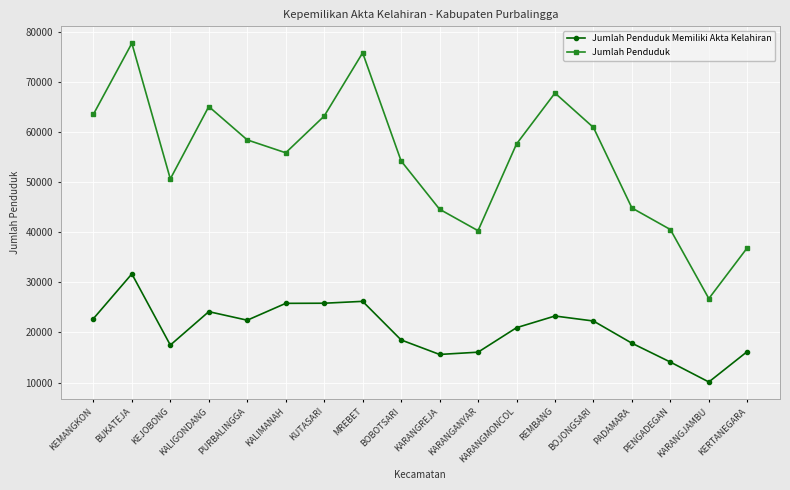

What is the spread (max minus min) of values at BUKATEJA?

46089